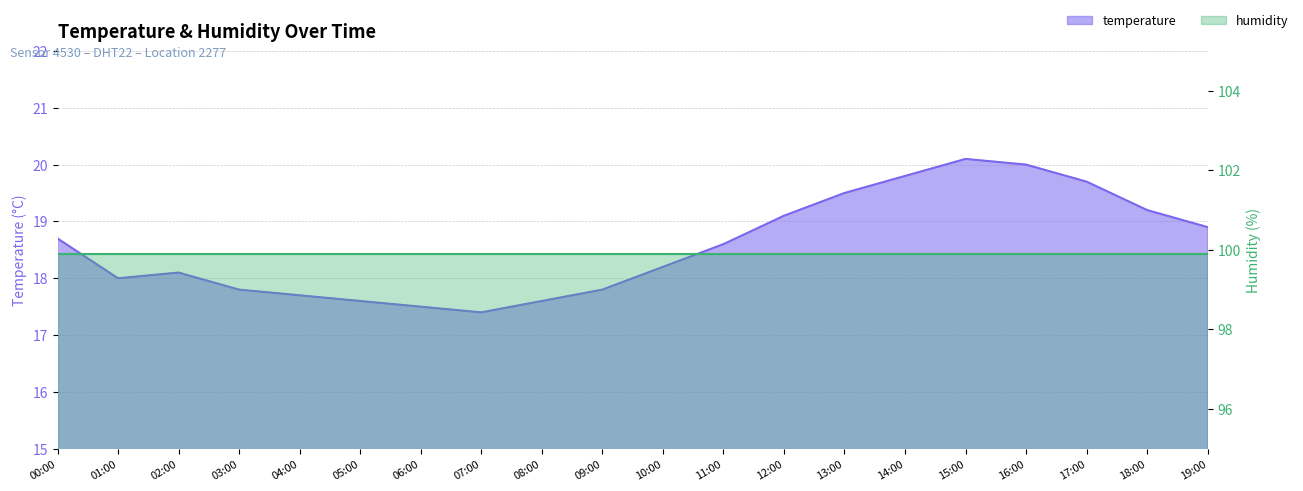

What position from the right is 15:00?

5